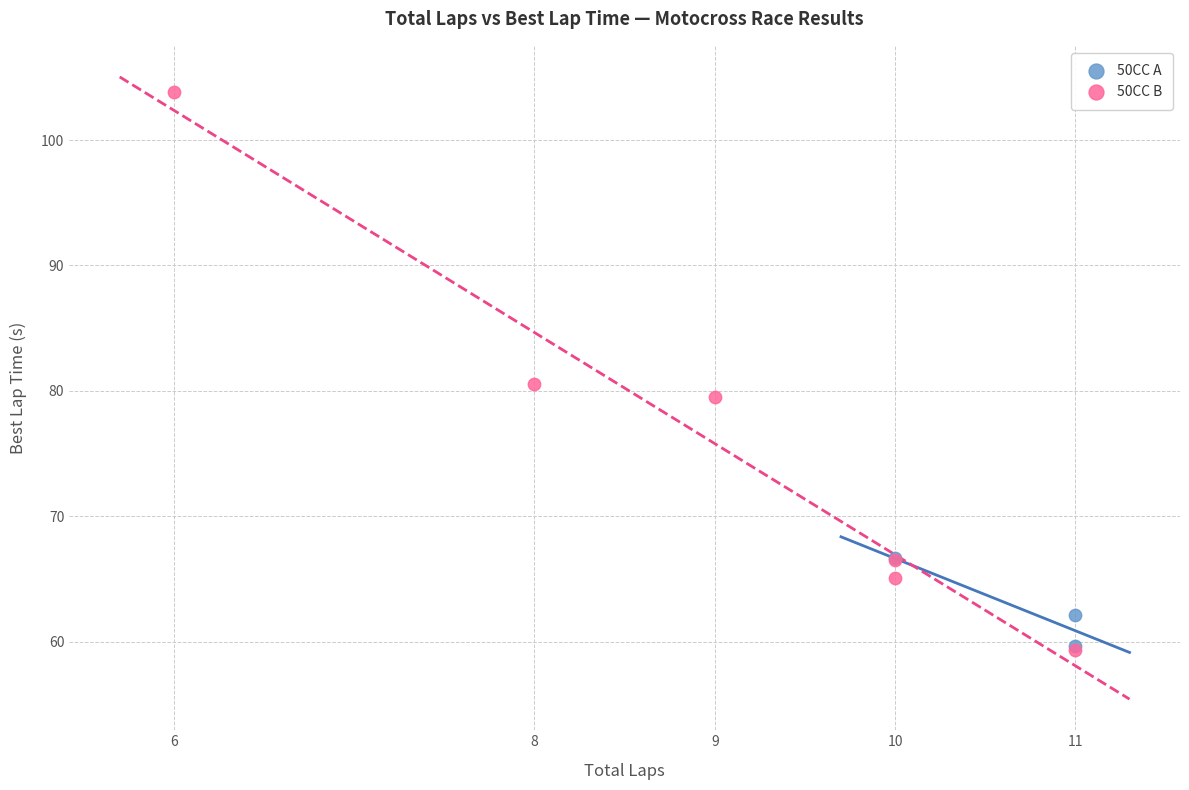

Which series reaches the maximum Y coordinate?

50CC B